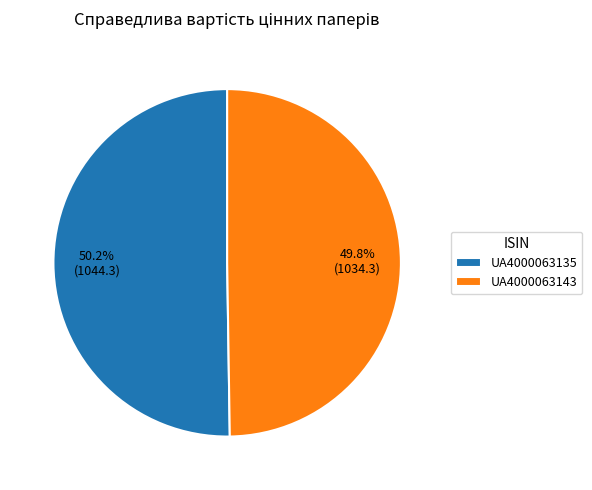

Does any single category account for the majority?

Yes